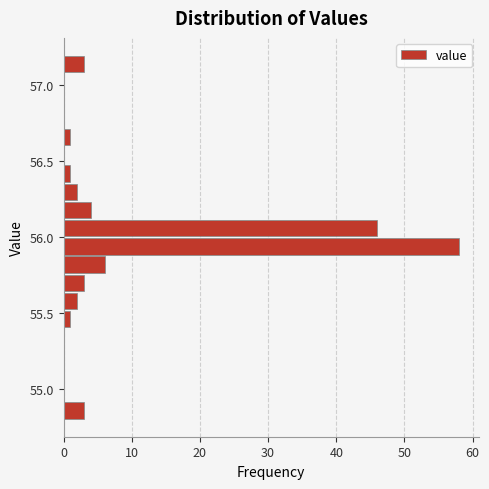

Around what value on the y-axis is the longest bar? Give the approximate position of its centre, as read against the axis.

55.95